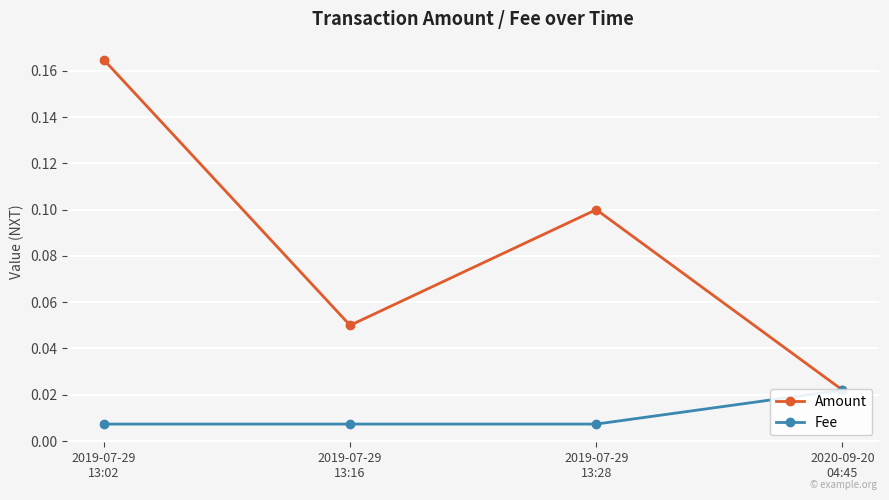

True or false: Amount and Fee cross at least once.

False